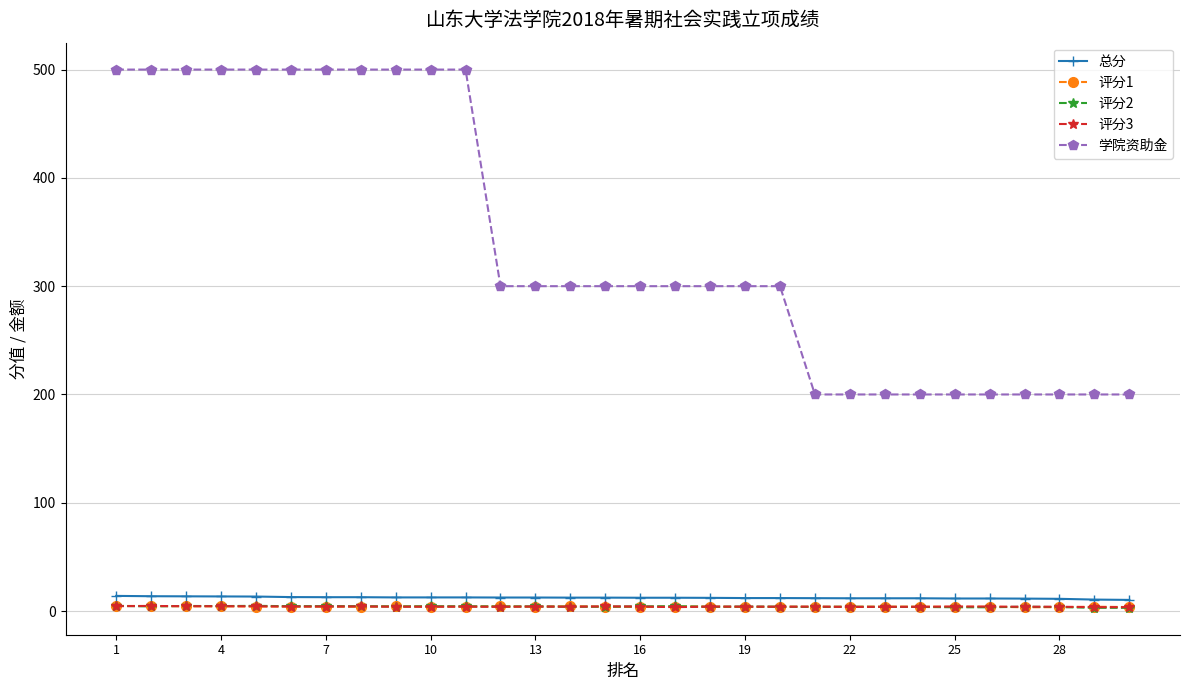

Which series has the widest spread of values?

学院资助金